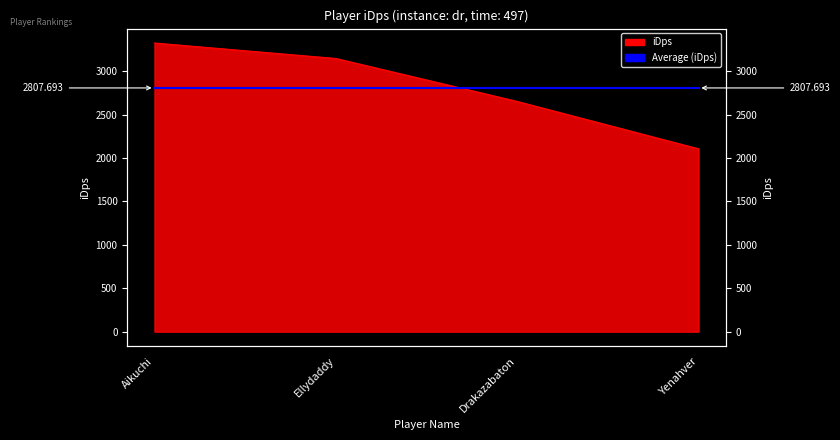

Read the value at Ellydaddy.

3147.0